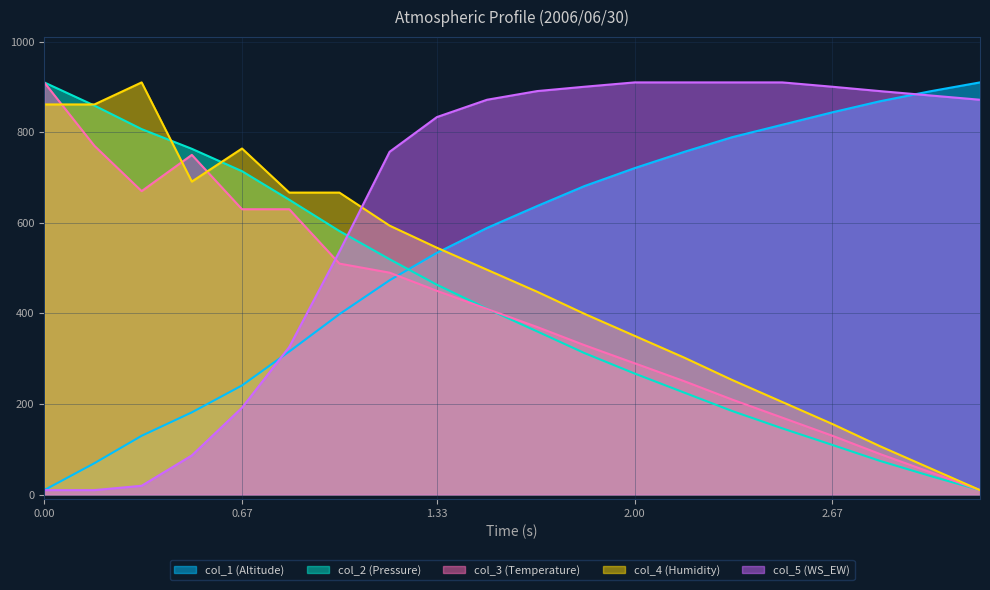

Where do col_4 (Humidity) and col_2 (Pressure) first cross each other?

0.0 and 0.17